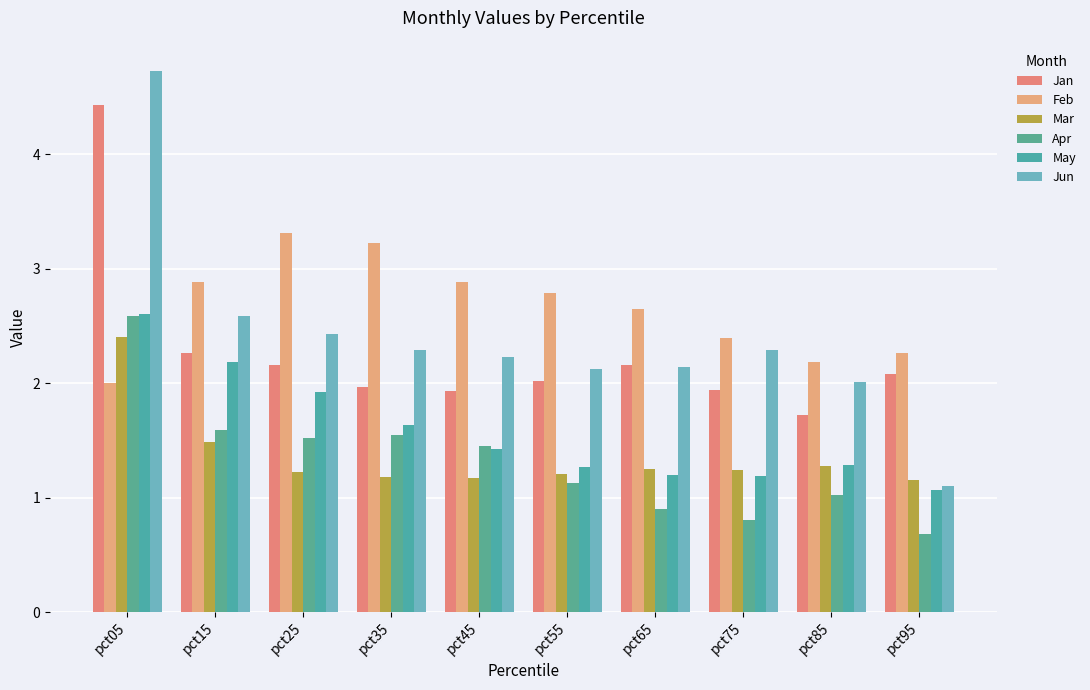

Is the value of Mar at pct15 greater than the value of Jun at pct85?

No